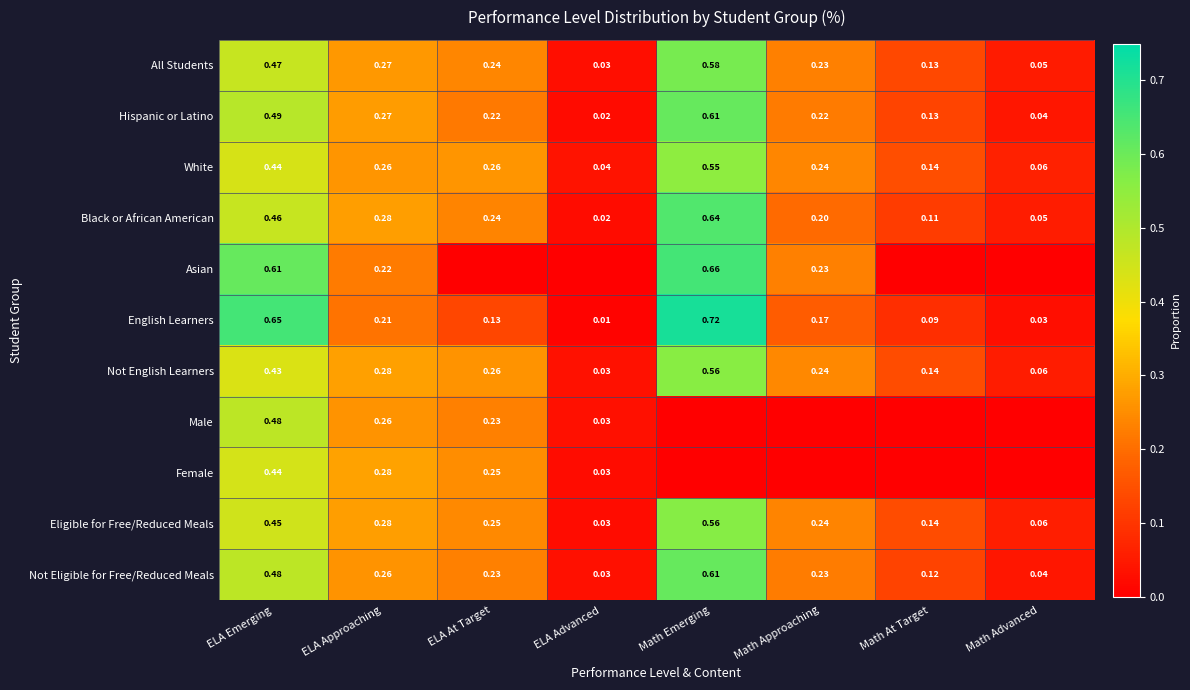

Is the value of White at ELA Emerging greater than the value of Asian at Math Emerging?

No